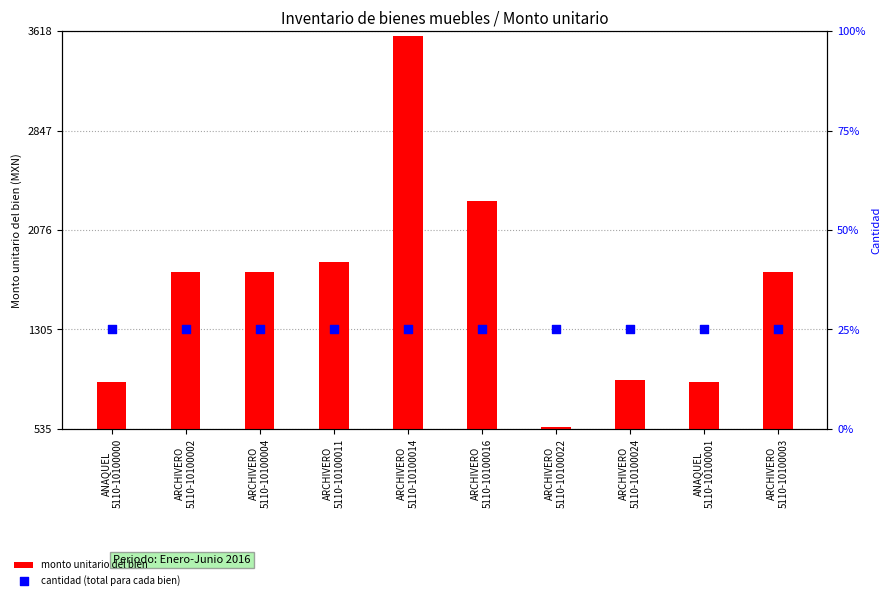

Which series has the largest Y range (max minus min)?

monto unitario del bien